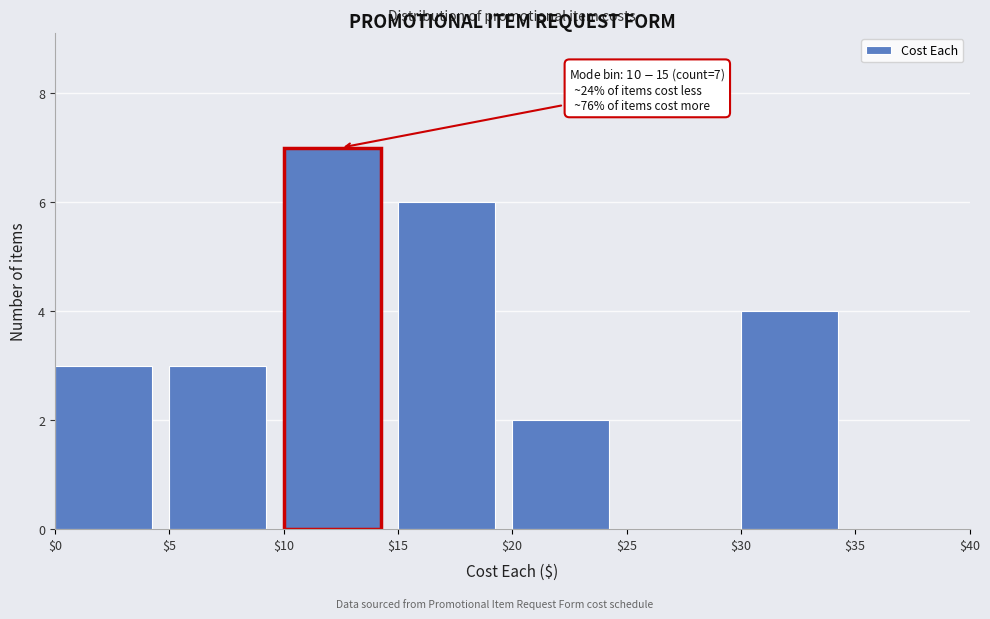

Which range on the x-axis has the tallest bar?

$10 to $15